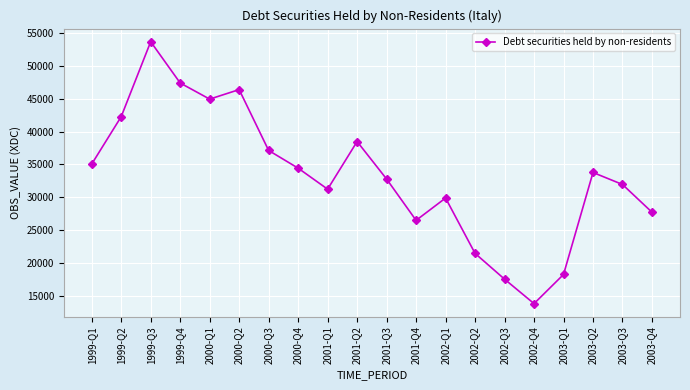

At which category does the data reach its first local valley?

2000-Q1